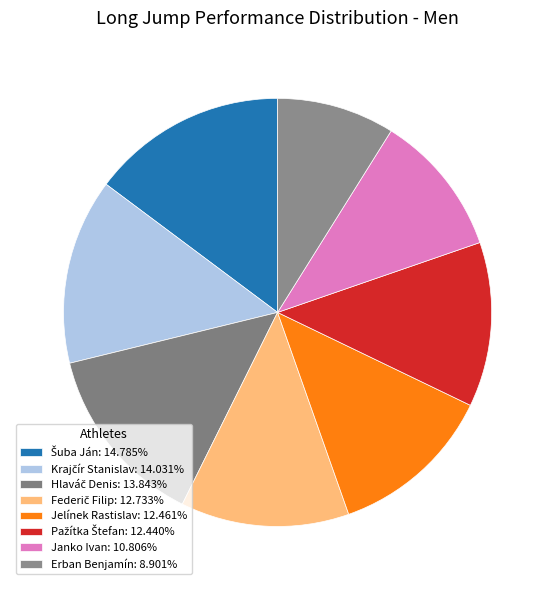

The Hlaváč Denis slice represents 26% of the pie. True or false?

False